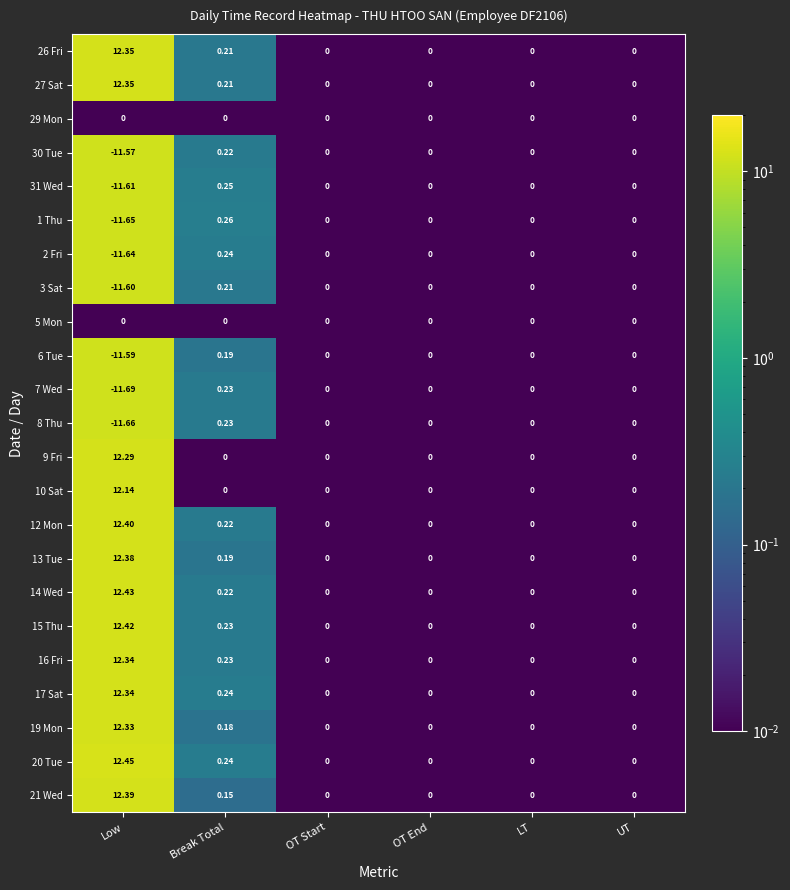

Which category has the highest value across all series?

Low